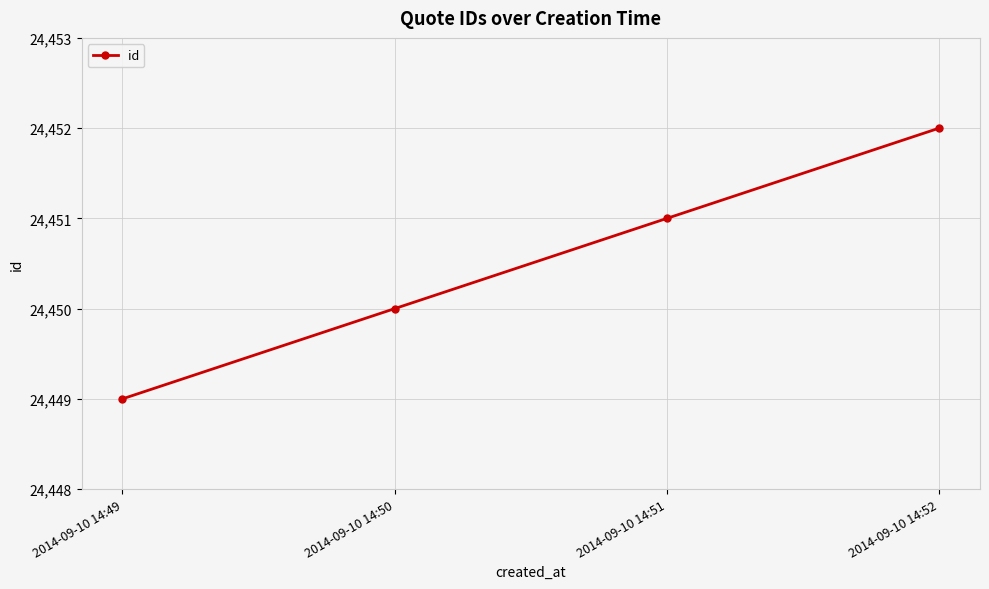

What is the difference between the values at 2014-09-10 14:50 and 2014-09-10 14:51?

1